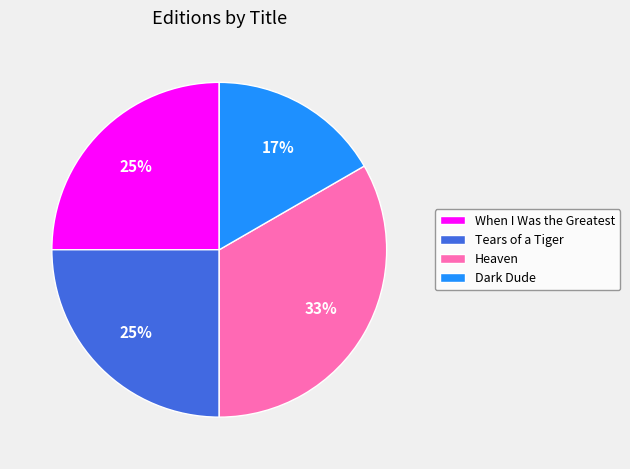

Between Dark Dude and Tears of a Tiger, which is larger?

Tears of a Tiger